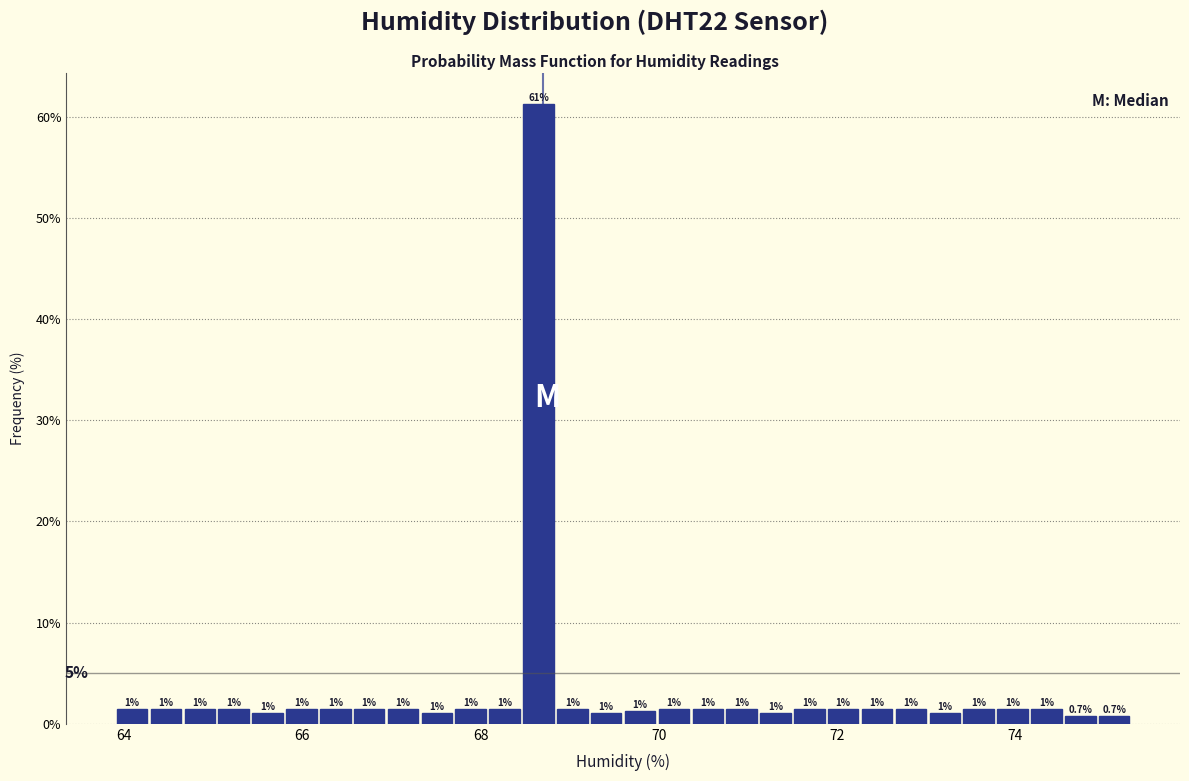

Read against the x-axis, roughly where is the centre of the tallest bar?

68.6